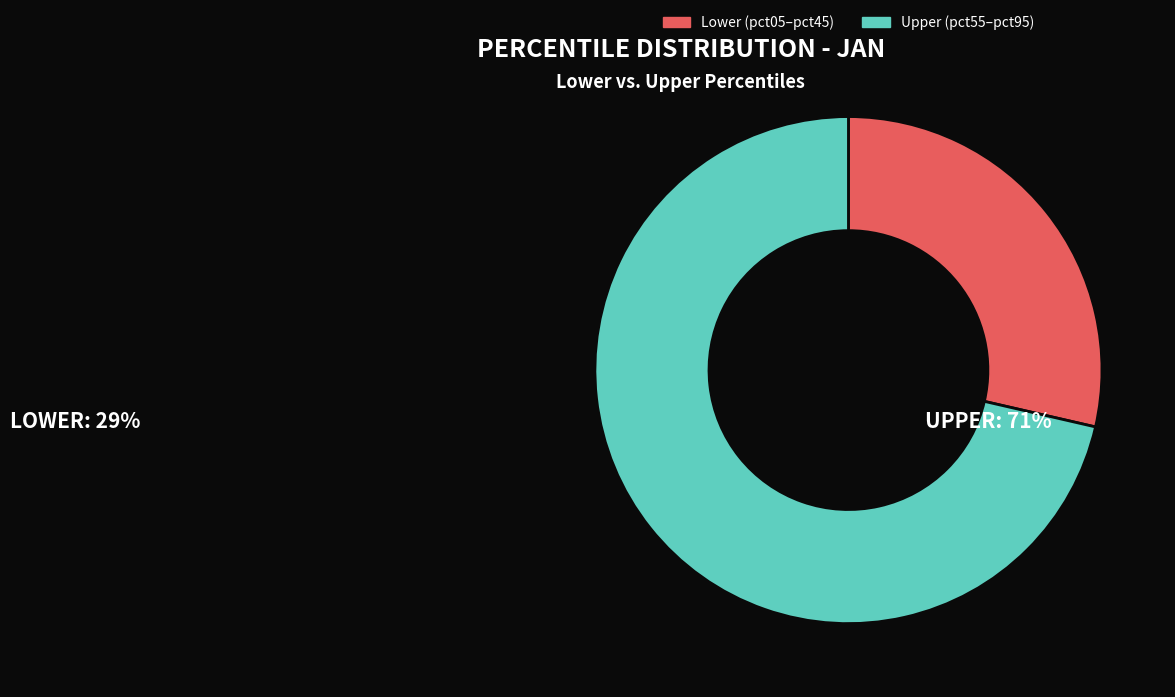

Rank the categories by value from highest to lowest.

Upper (pct55–pct95), Lower (pct05–pct45)